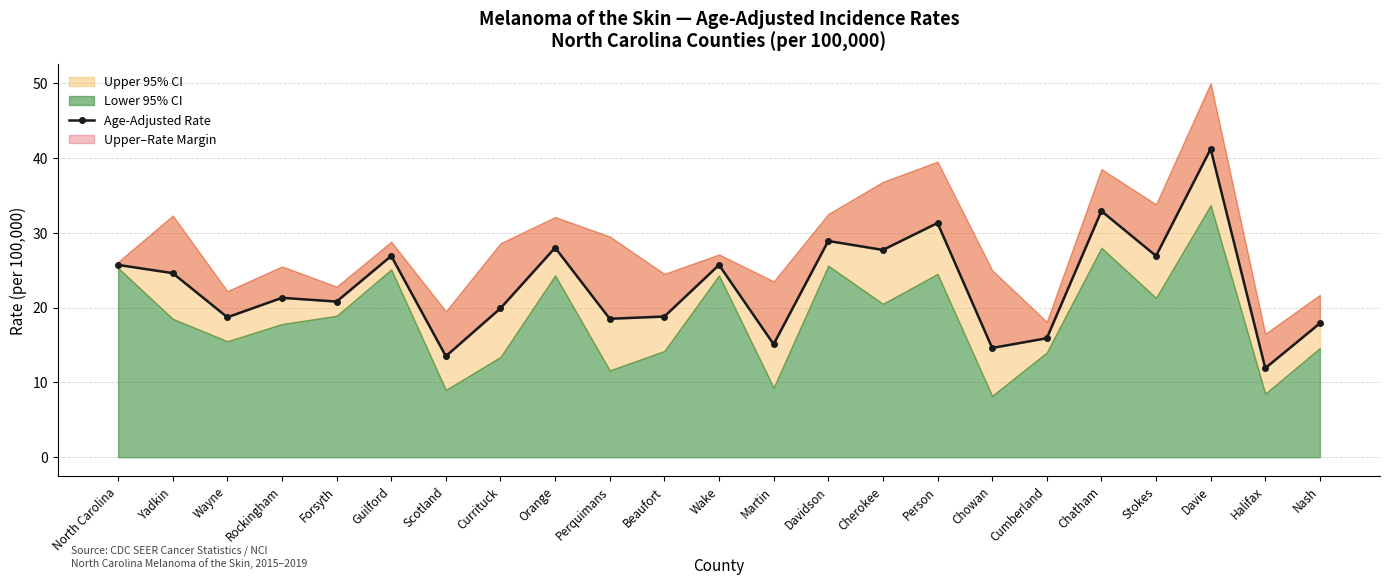

Reading left to right, what are all the values shown in this chart?

25.7	24.6	18.7	21.3	20.8	26.9	13.5	19.9	28.0	18.5	18.8	25.7	15.1	28.9	27.7	31.3	14.6	15.9	32.9	26.9	41.2	11.9	17.9